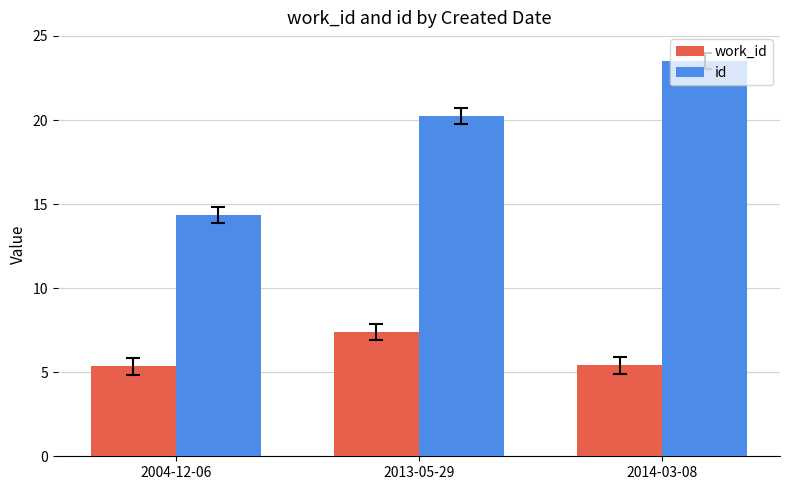

What is the difference between the highest and lowest values at 2004-12-06?

9.0